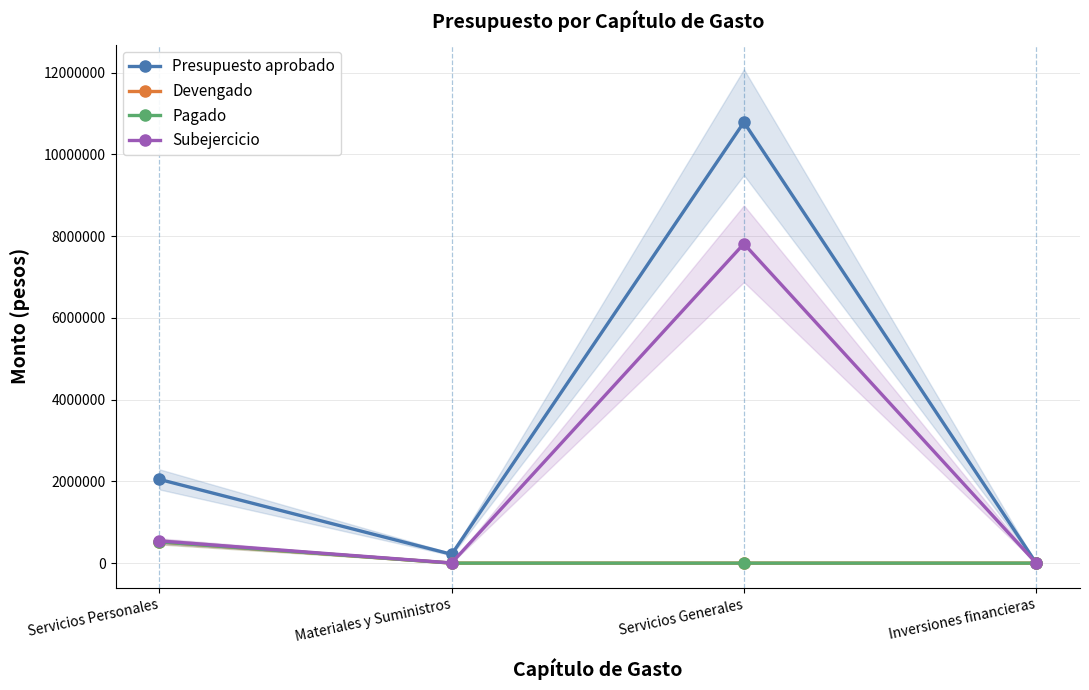

What position from the left is Servicios Personales?

1